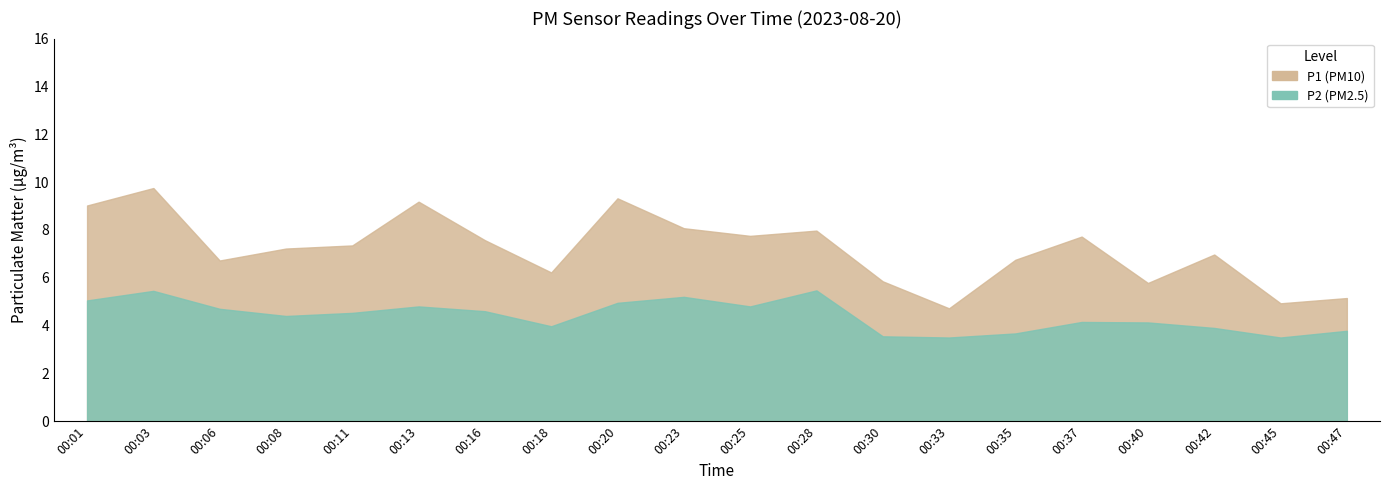

At which label does P1 first exceed 7?

00:01